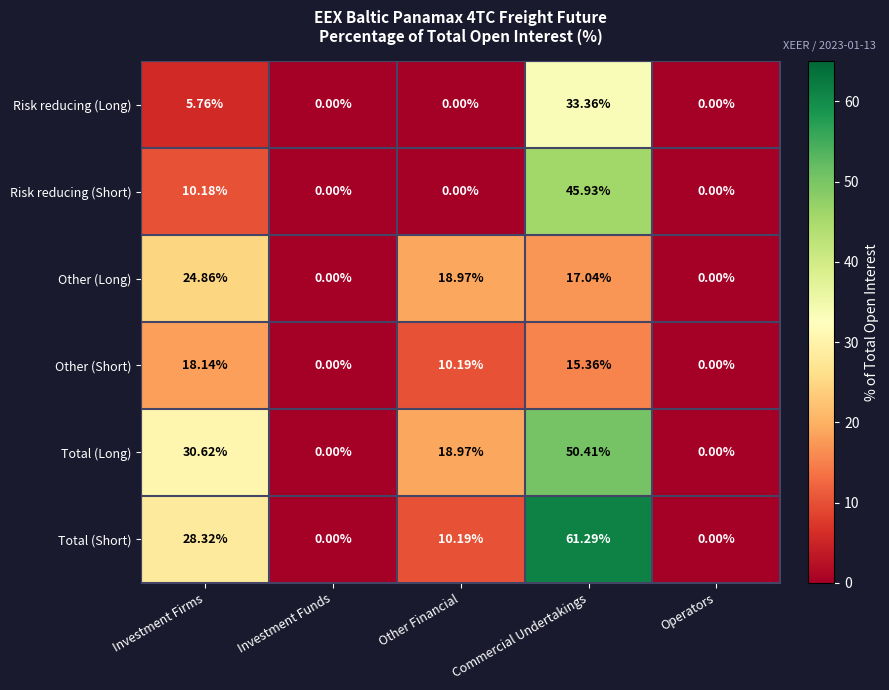

Where does the Other (Long) series first go above 17?

Investment Firms